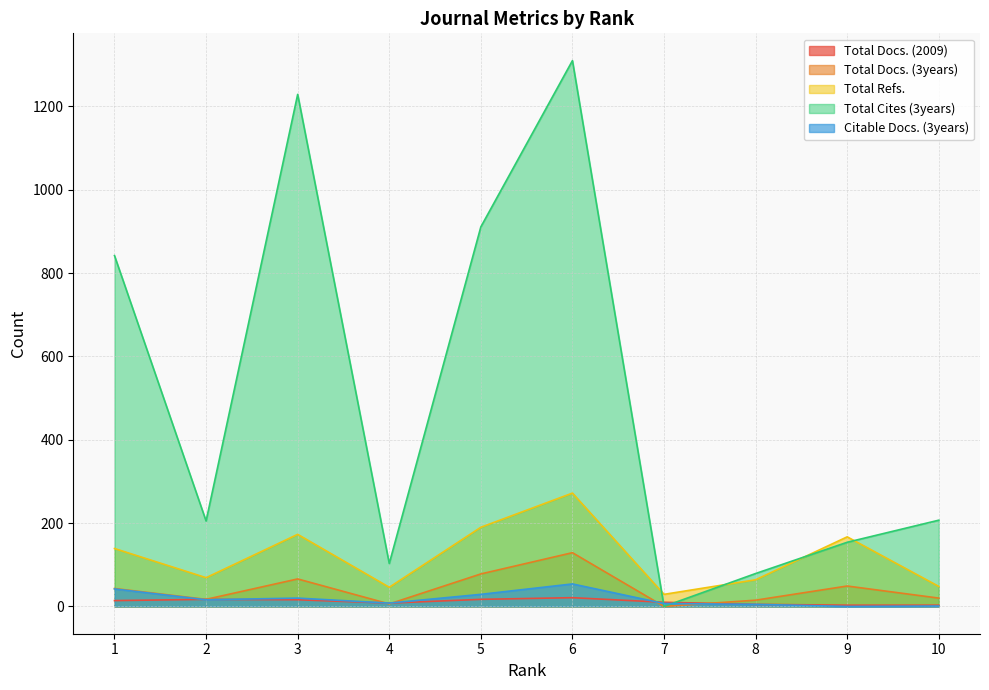

The Total Docs. (3years) series shows 75 at 7. True or false?

False